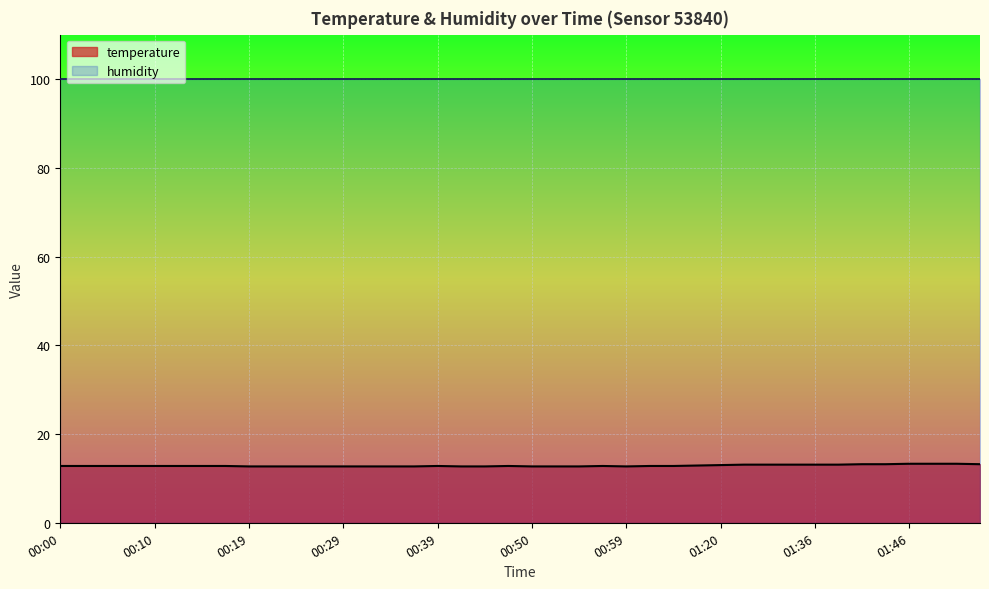

Count the values in the range 12 to 13.

29